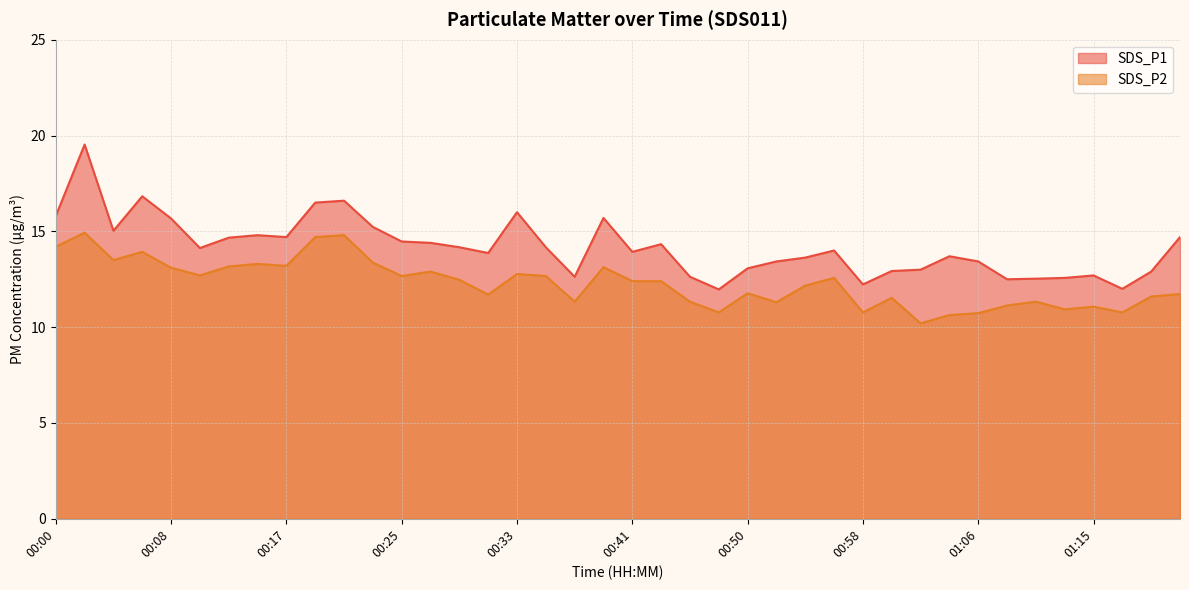

What are all the series names shown in the legend?

SDS_P1, SDS_P2